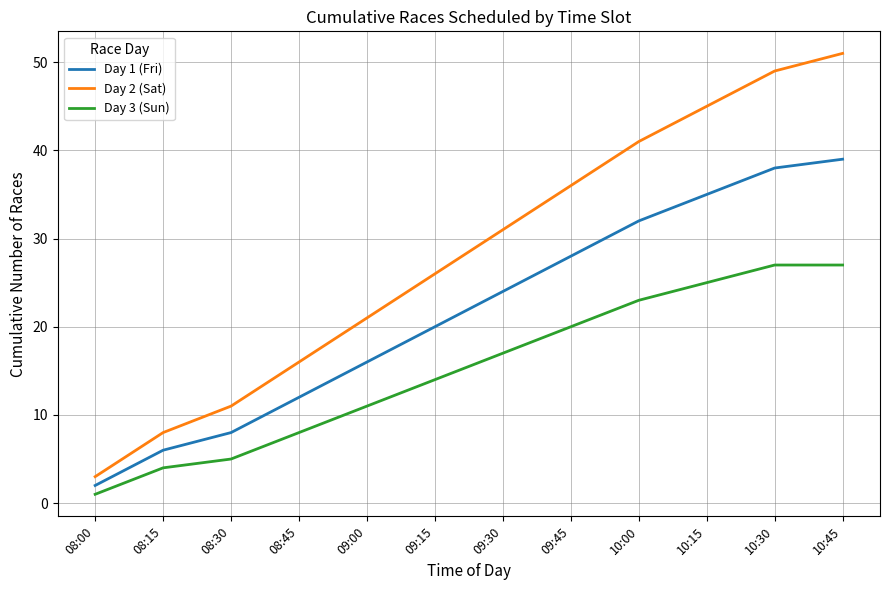

True or false: Day 3 (Sun) and Day 1 (Fri) cross at least once.

False